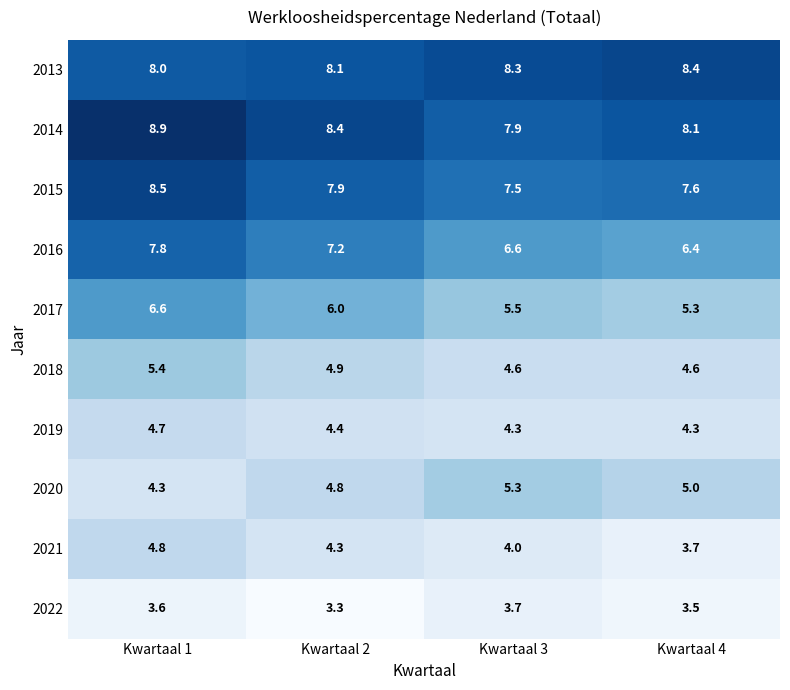

Which series has the largest total across all categories?

2014